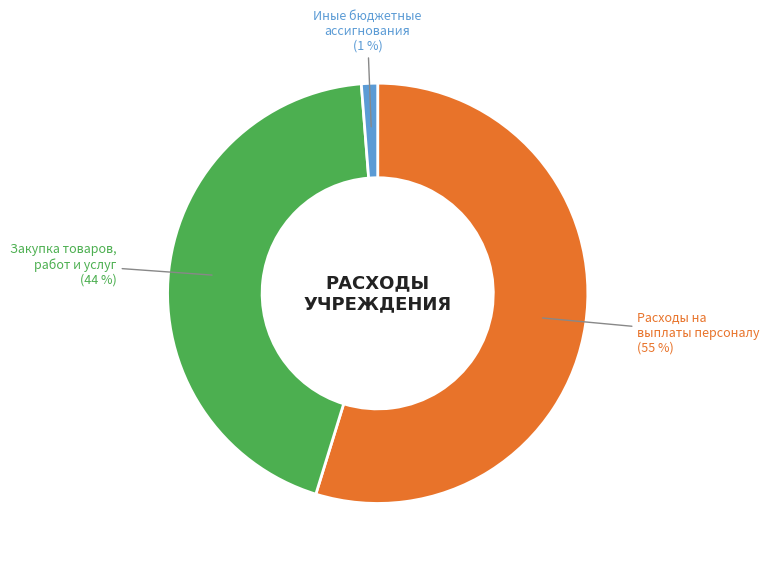

To the nearest percent, what is the average slice percentage?

33%